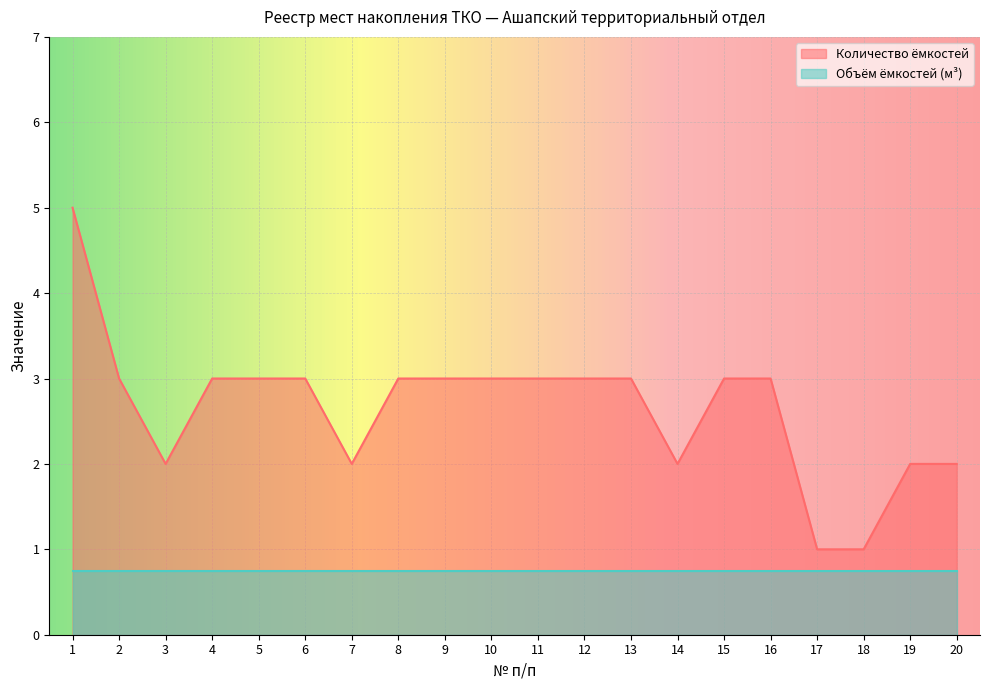

The value at 13 is 5. True or false?

False